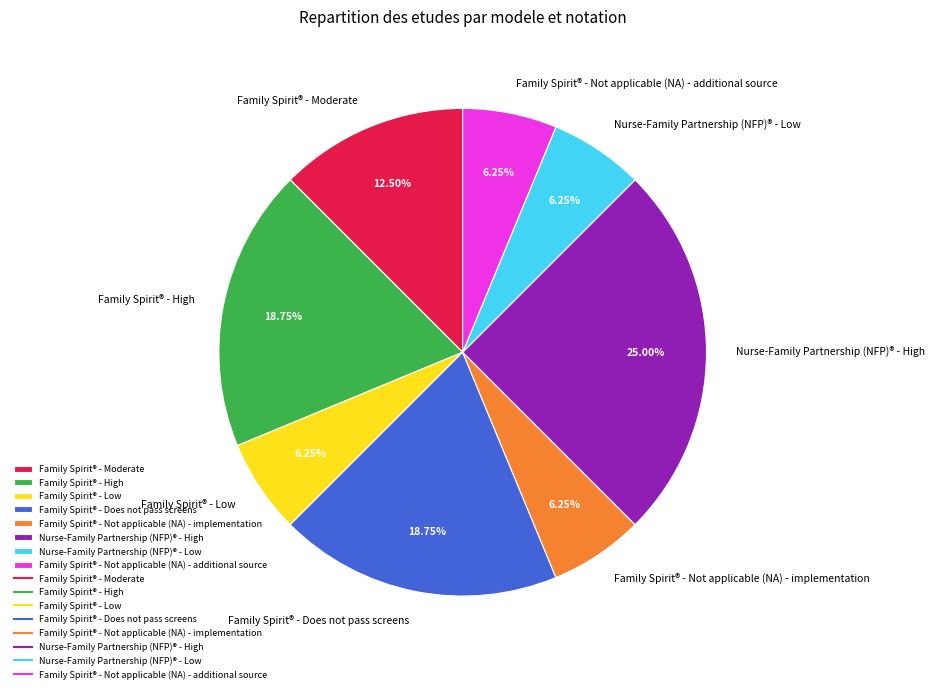

Which category has the biggest portion of the pie?

Nurse-Family Partnership (NFP)® - High